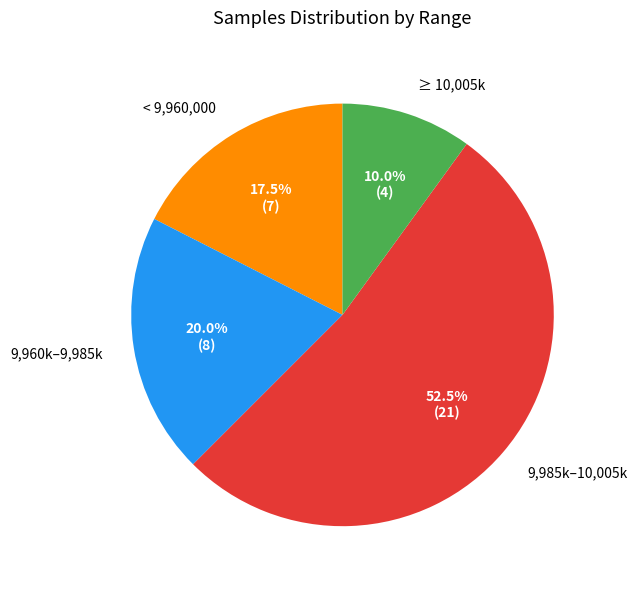

Approximately how many times larger is the value at < 9,960,000 compared to 9,960k–9,985k?

0.9